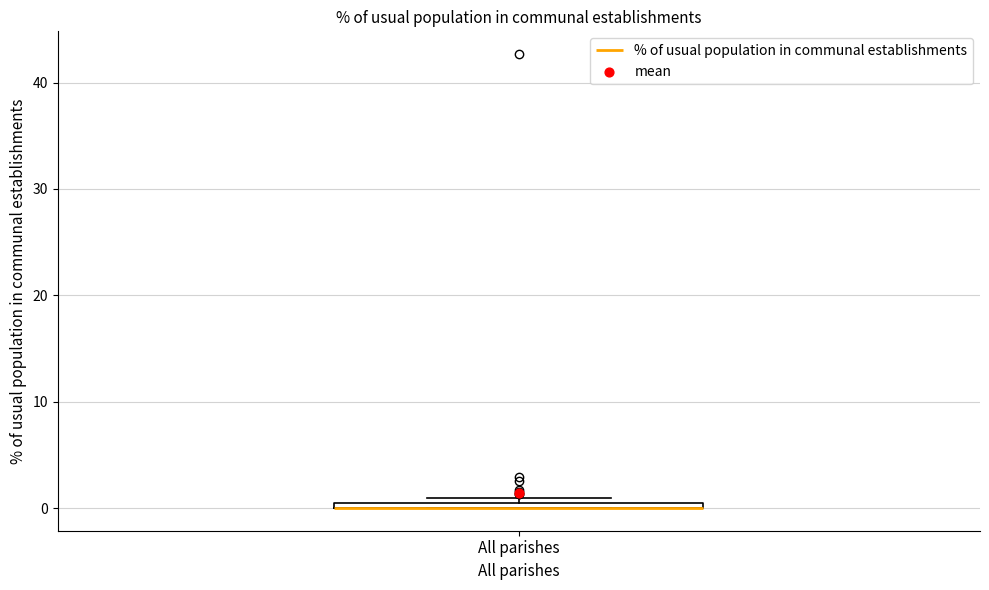

Where is the upper edge of the box for All parishes on the y-axis? The values are not printed on the chart, so give them approximately, as read against the axis.

1